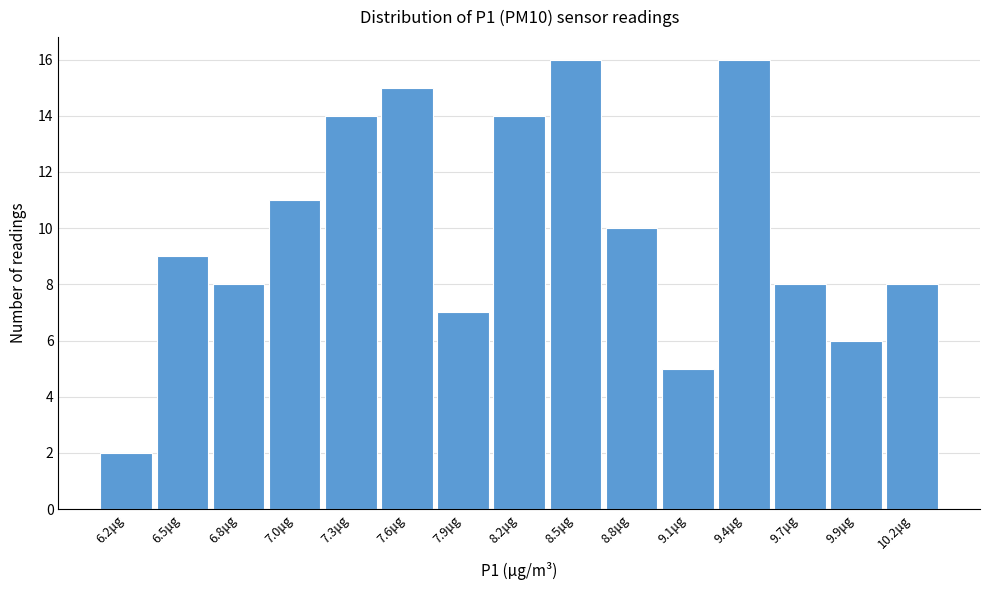

How tall is the bar that spans 6.90 to 7.19 on the x-axis? Neither the bar edges nor the heights are printed on the chart, so give them approximately, as read against the axes.

11